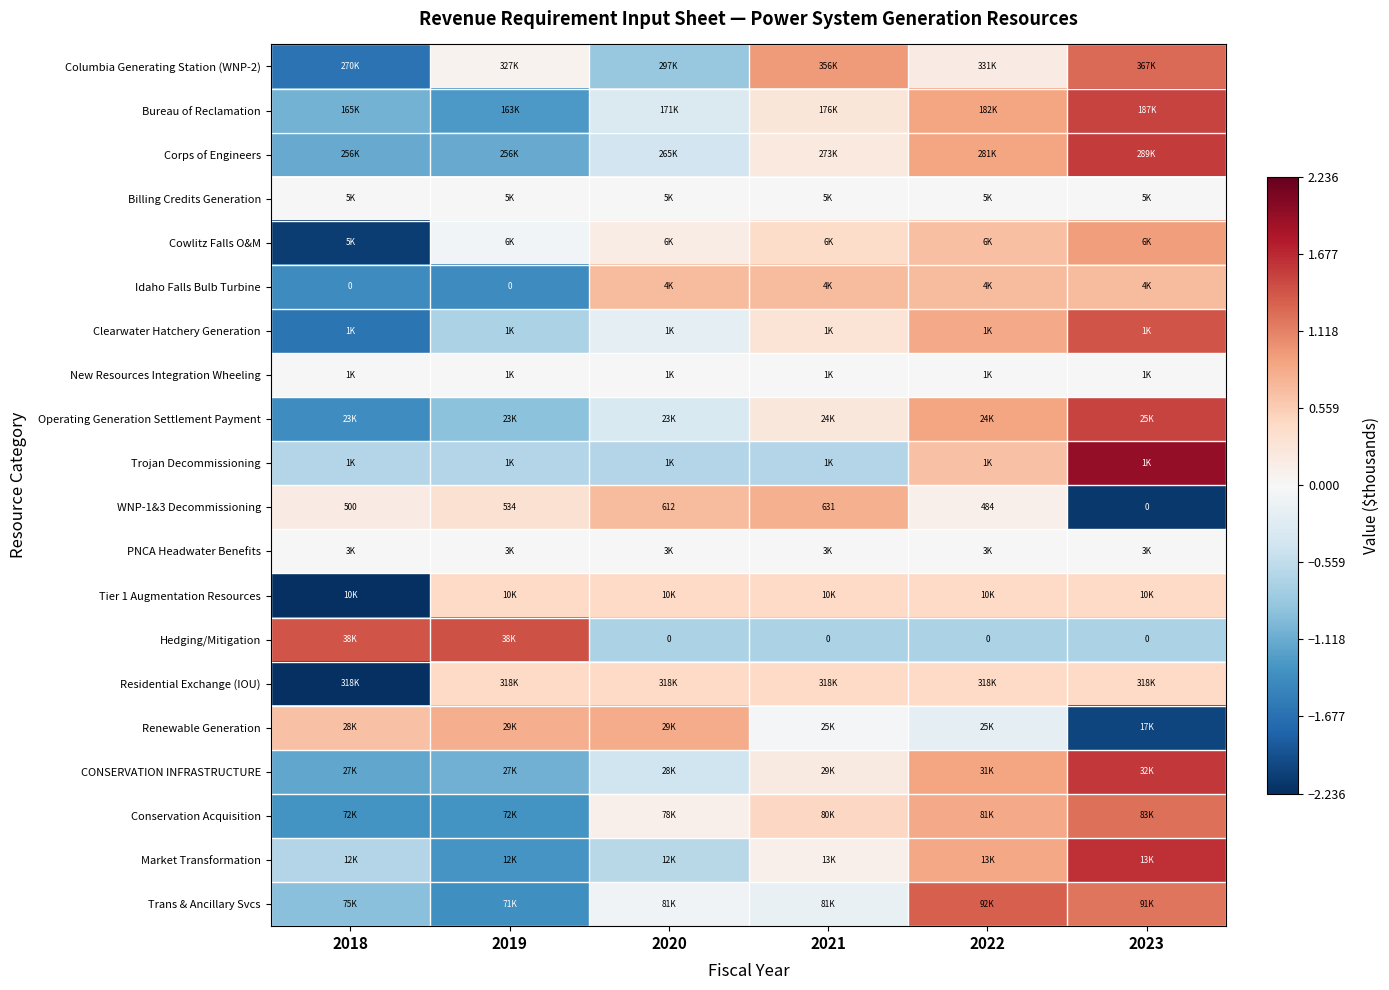

How many categories are shown in the chart?

6